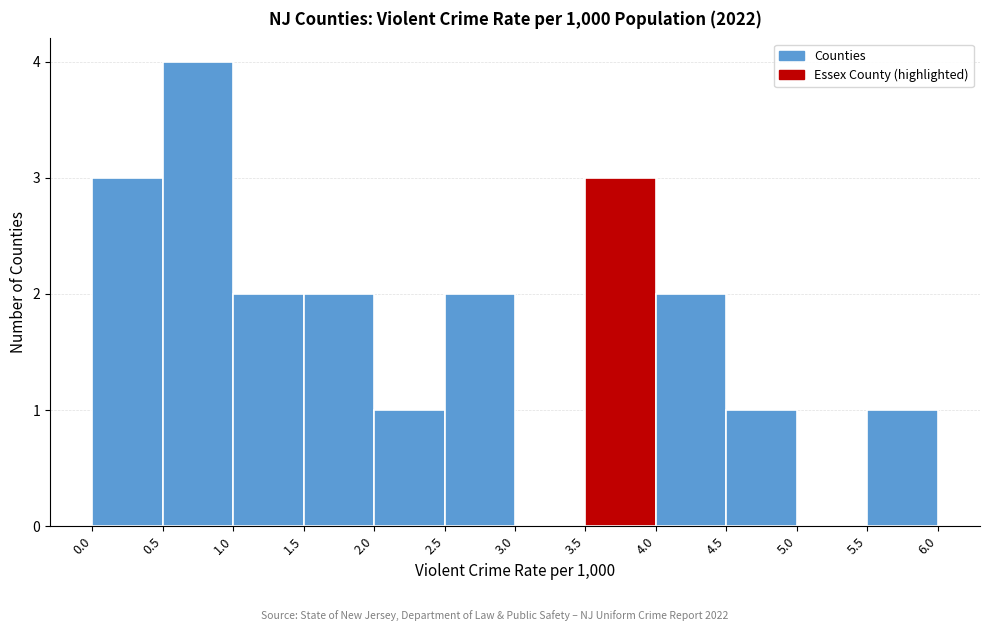

Which range on the x-axis has the tallest bar?

0.5 to 1.0